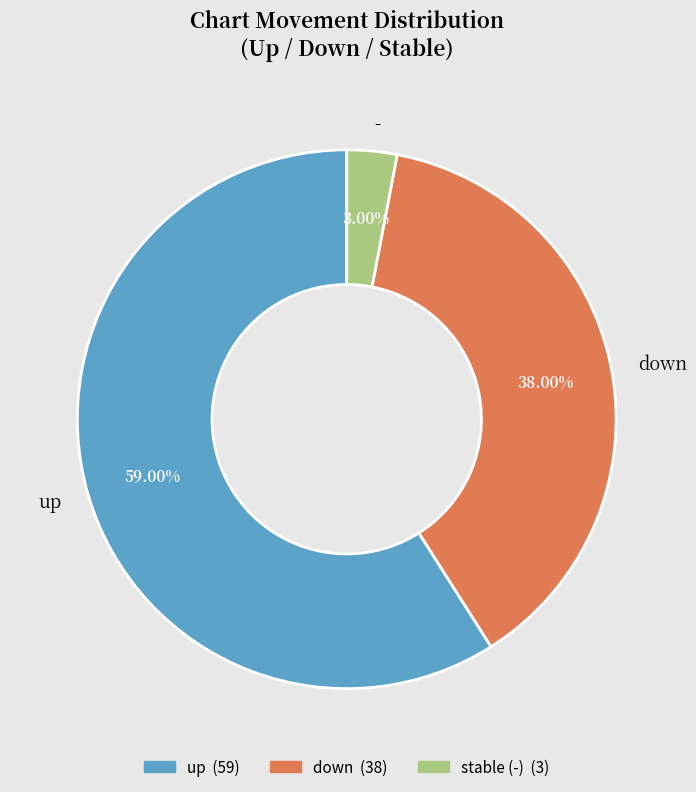

To the nearest percent, what is the difference between the down and - slice percentages?

35%